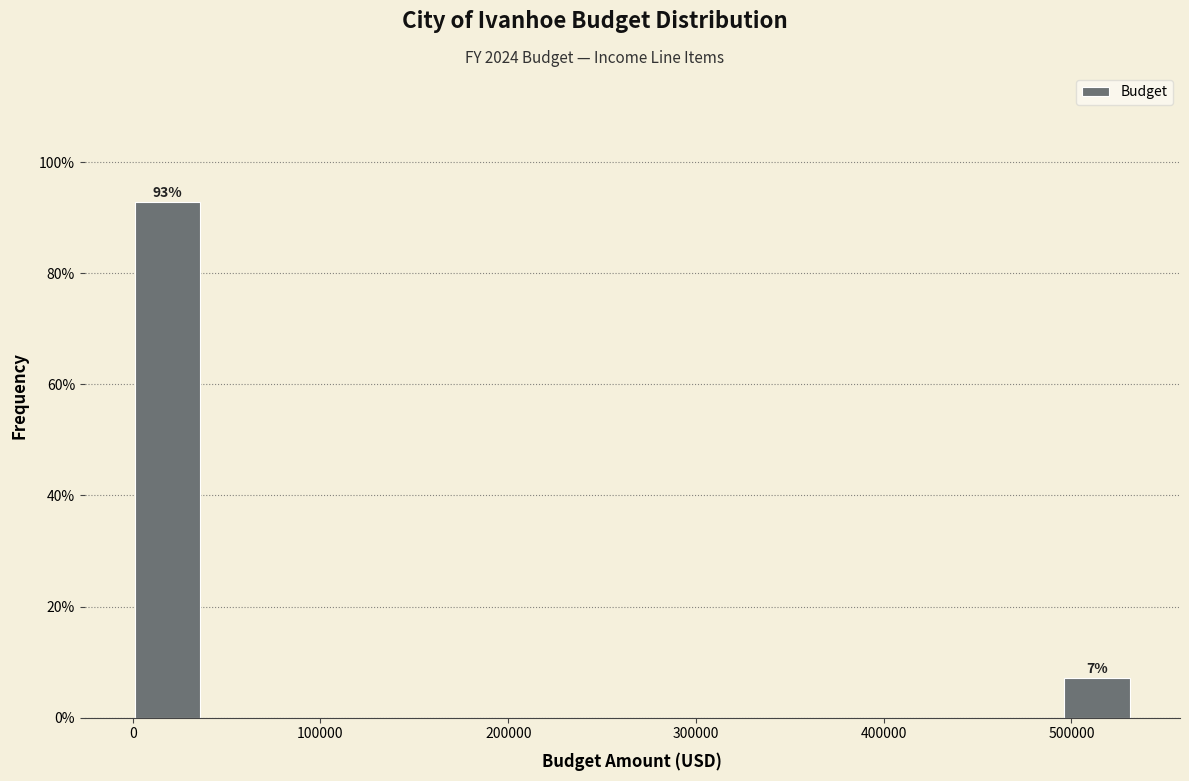

Around what value on the x-axis is the tallest bar? Give the approximate position of its centre, as read against the axis.

20000